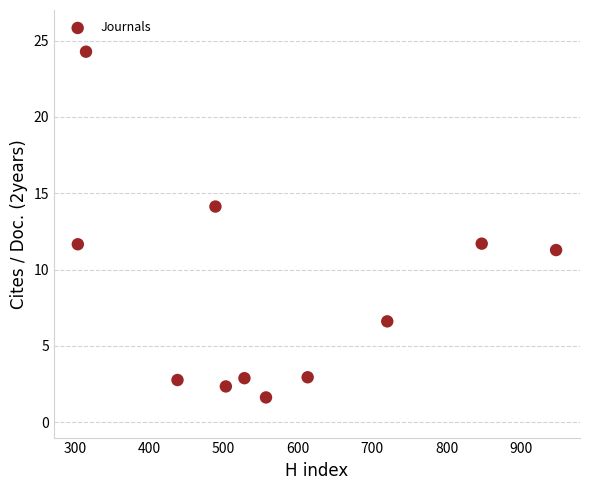

What is the range of X values (max minus min)?

643.0